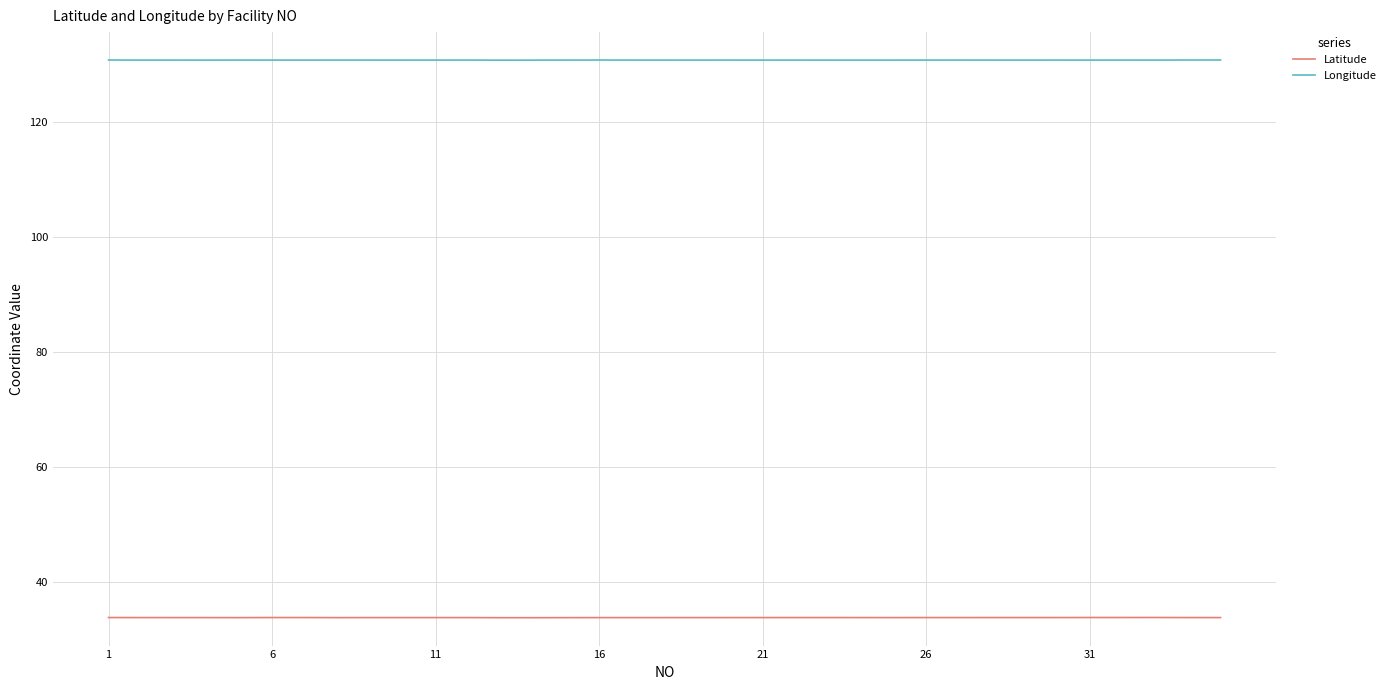

Does the chart have visible grid lines?

Yes